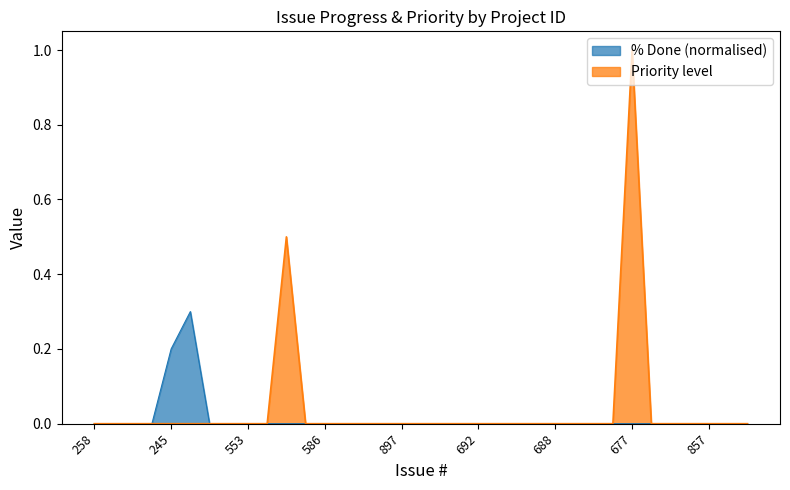

Which label corresponds to the largest value in the chart?

677